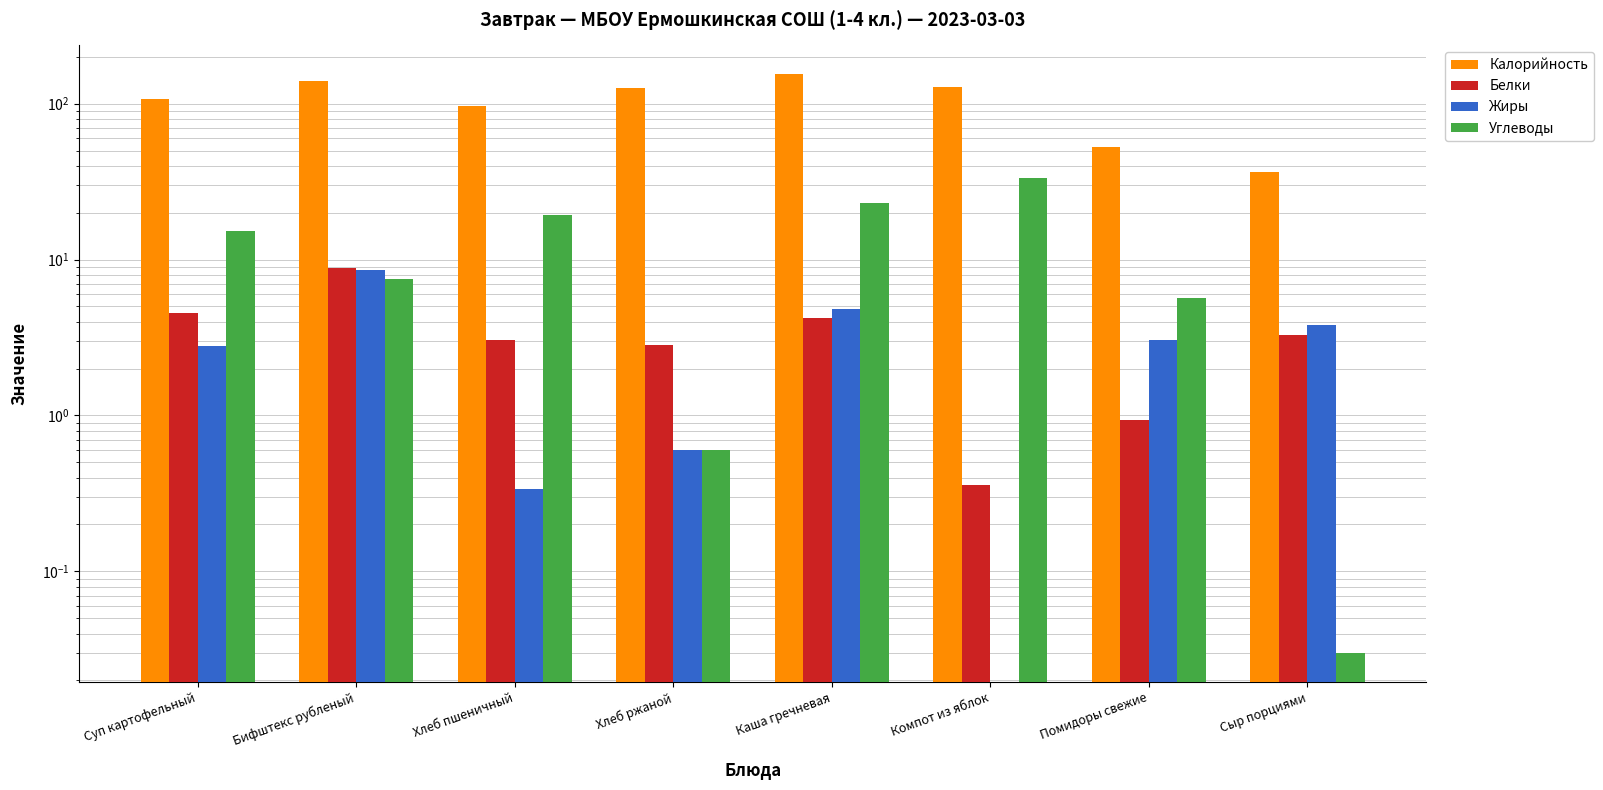

Where is Жиры nearest to the value 4?

Сыр порциями